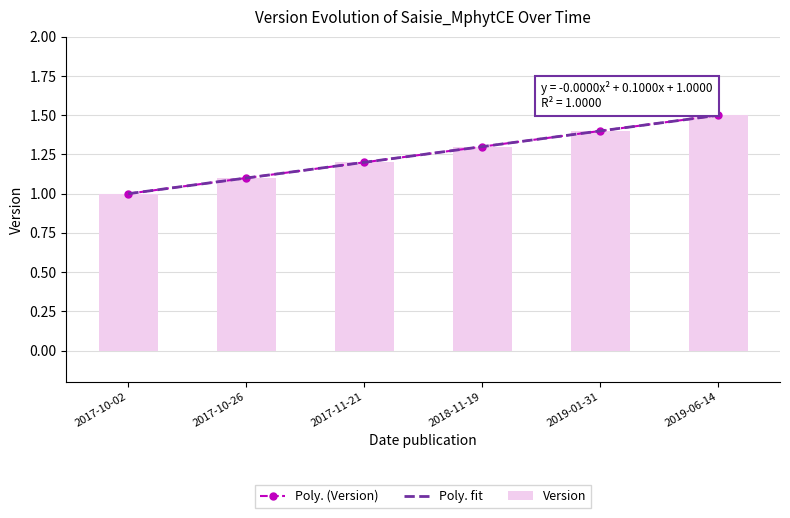

Reading left to right, what are all the values shown in this chart?

1.0	1.1	1.2	1.3	1.4	1.5